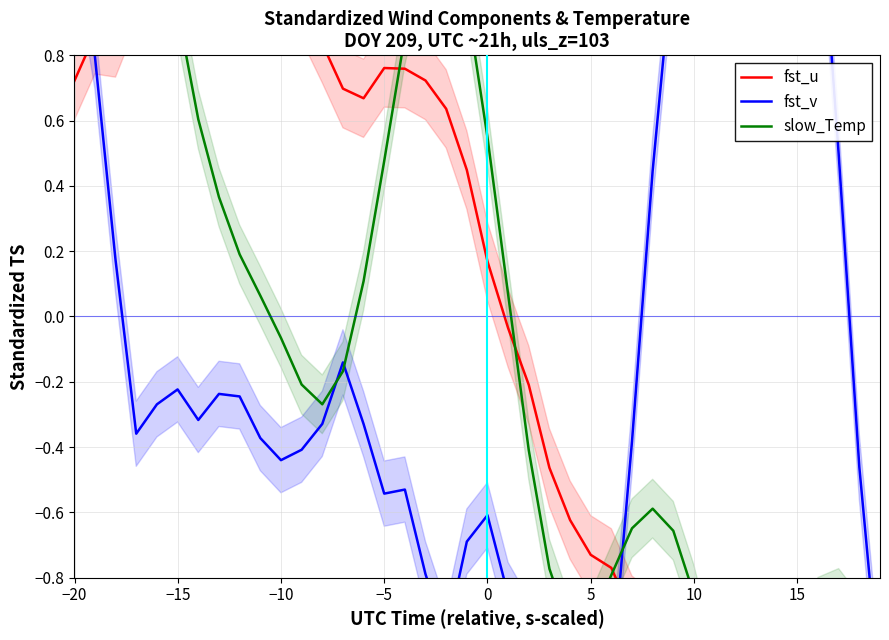

What are all the series names shown in the legend?

fst_u, fst_v, slow_Temp